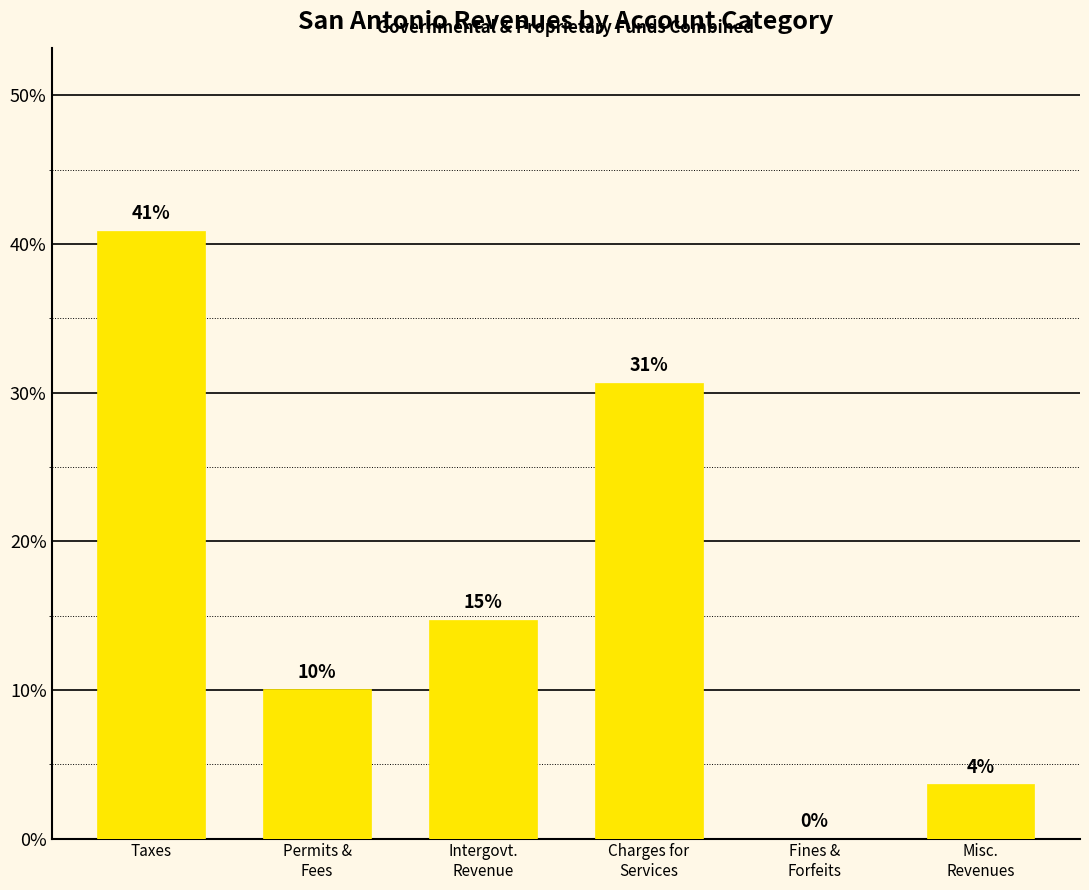

Where is the data nearest to the value 20?

Intergovt.
Revenue